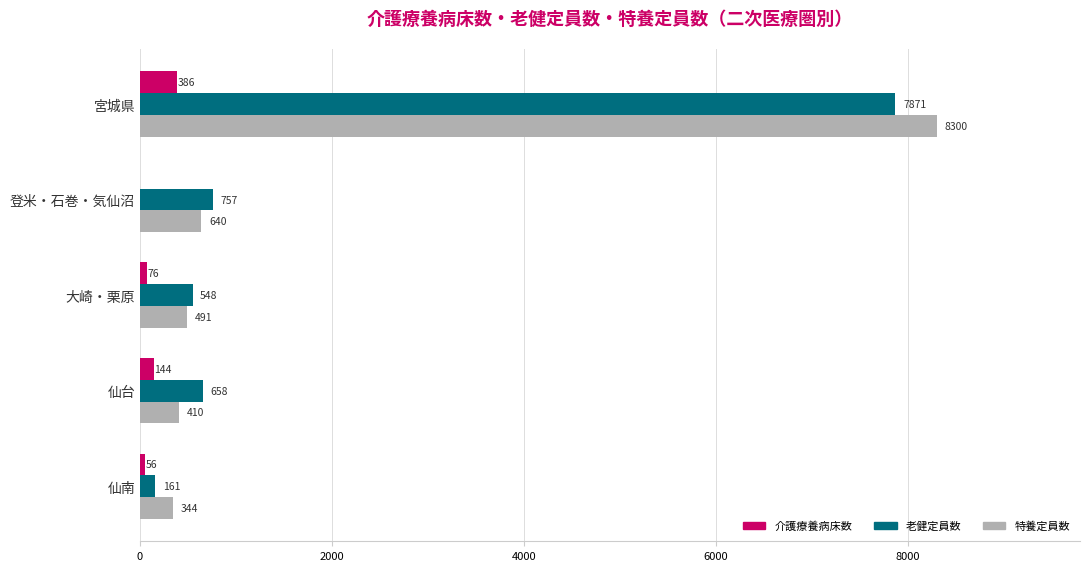

Is it true that 特養定員数 equals 12057 at 宮城県?

False